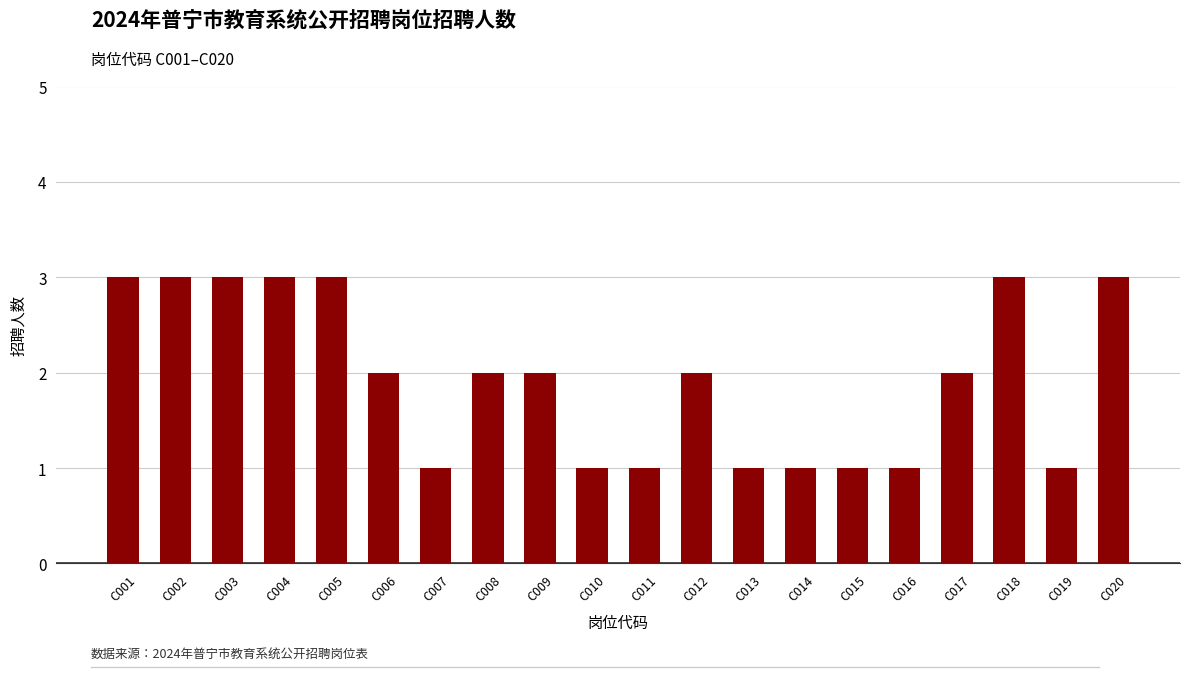

What is the sum of the values at C019 and C018?

4